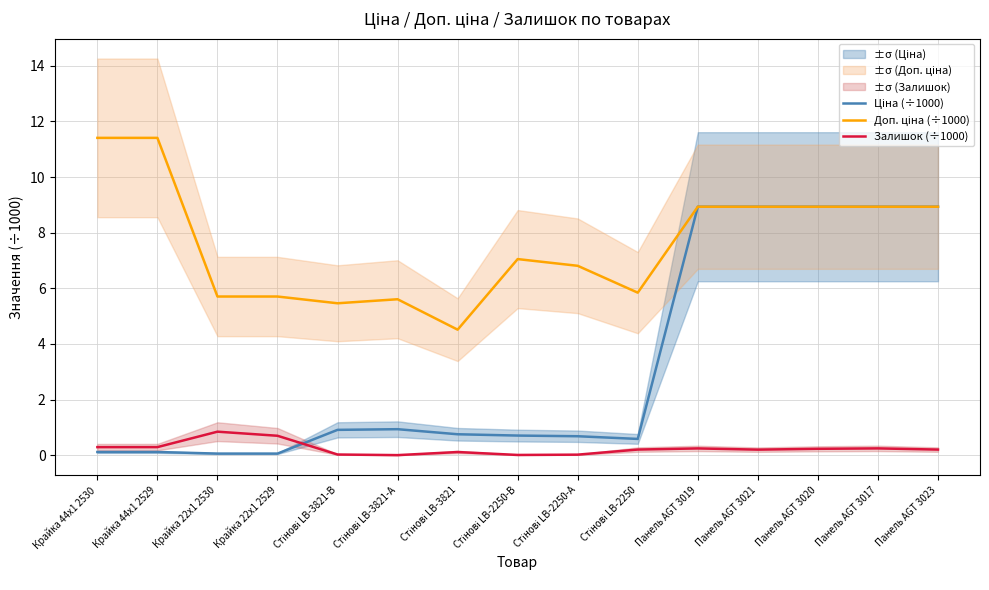

Between Стінові LB-3821-В and Крайка 44x1 2530, which is larger?

Стінові LB-3821-В